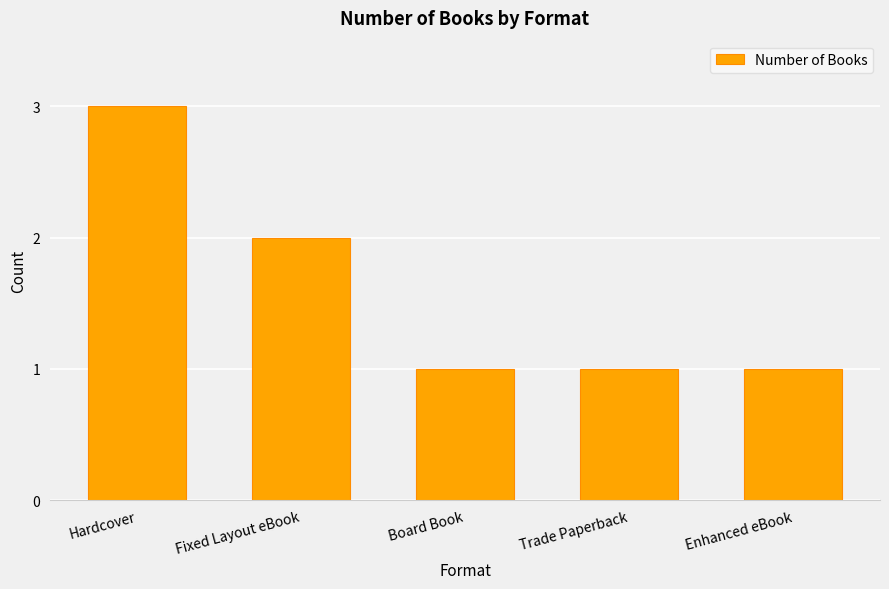

What is the ratio of the value at Board Book to the value at Enhanced eBook?

1.0